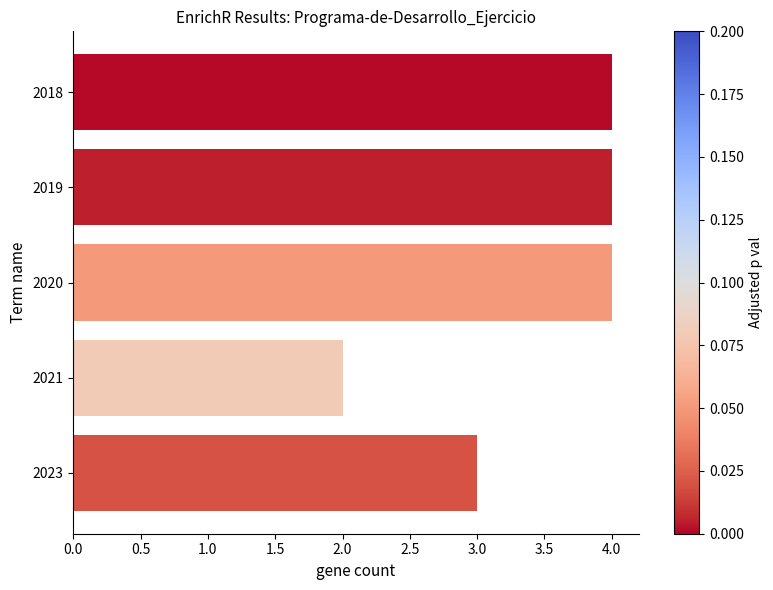

What is the average value?

3